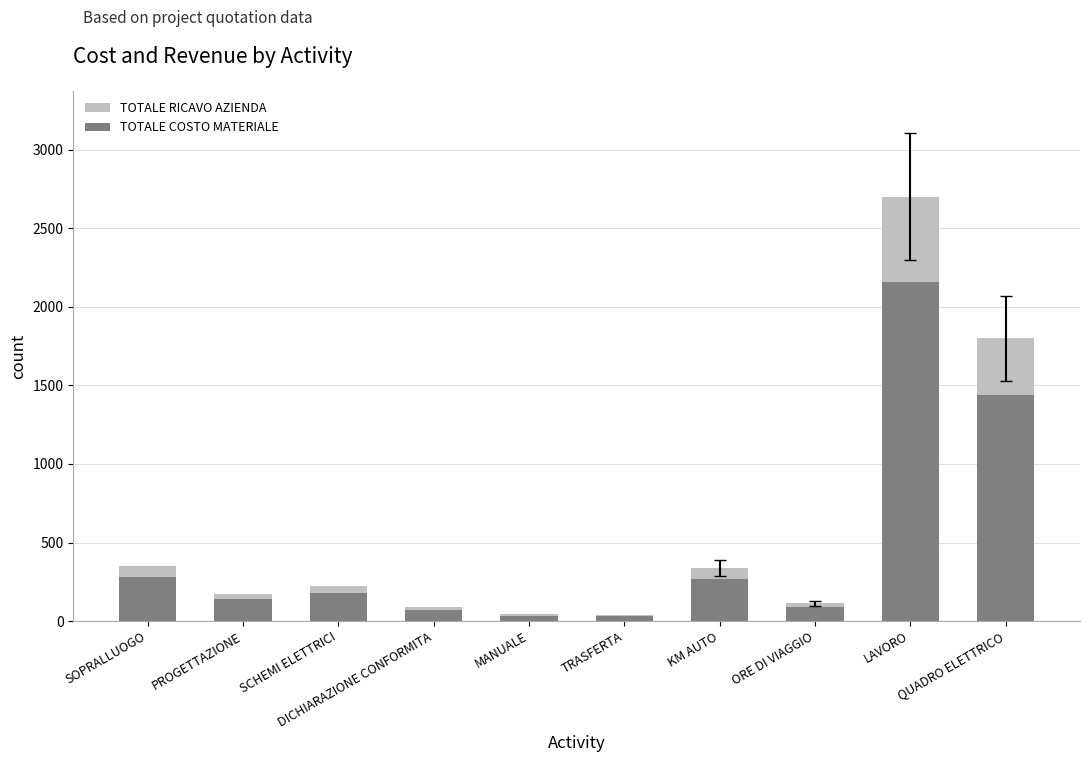

What is the difference between the maximum and minimum values in the TOTALE COSTO MATERIALE series?

2130.0